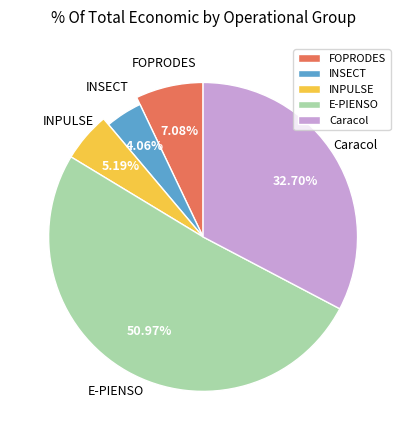

What percentage is NOT represented by FOPRODES?

92.9%